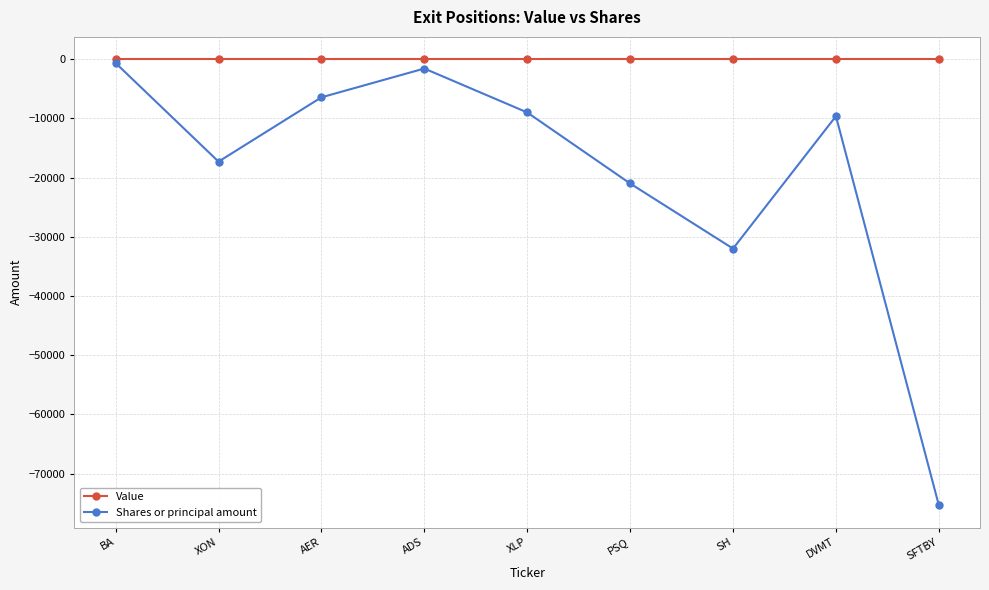

What is the smallest value displayed?

-75352